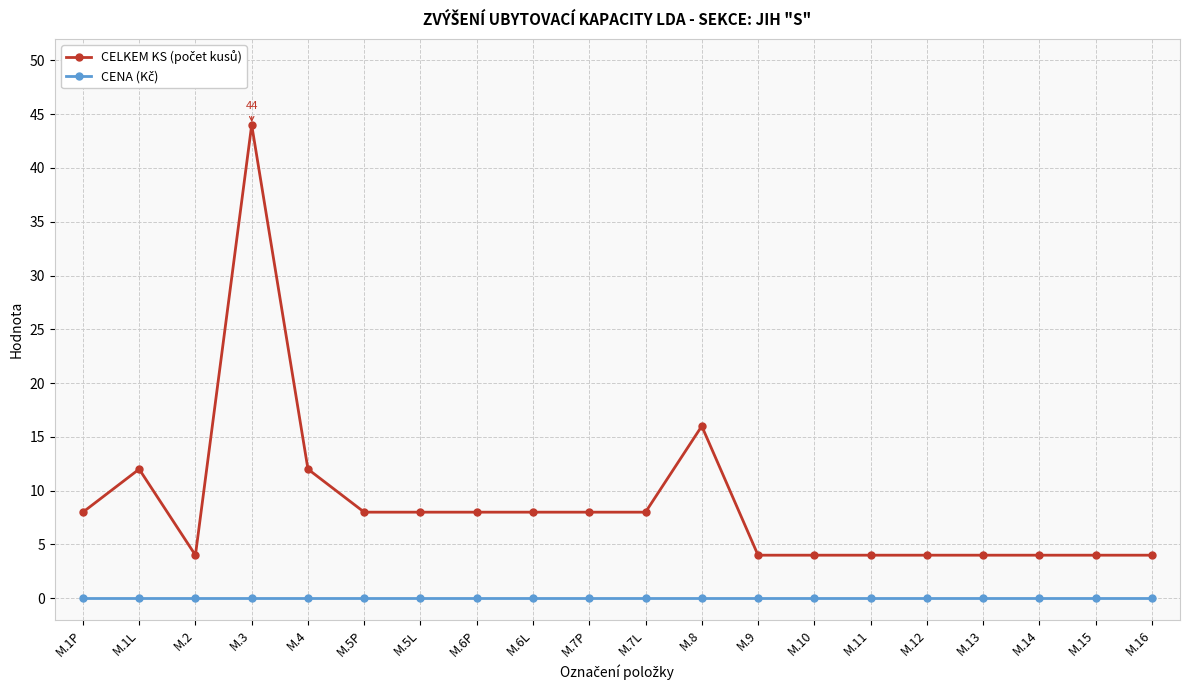

What is the label of the 10th point from the right?

M.7L